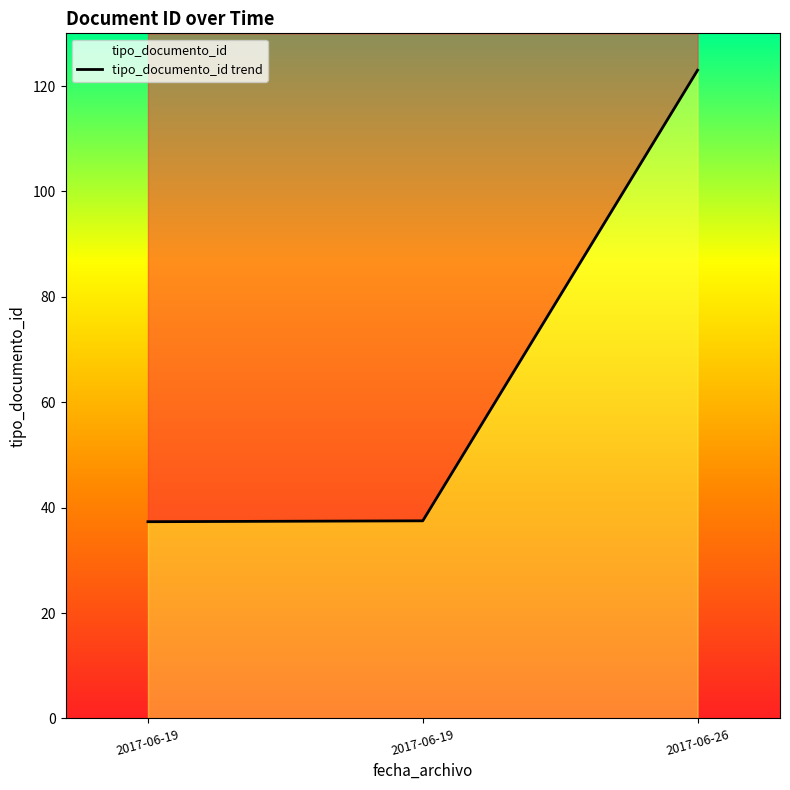

How many lines are shown in the chart?

1